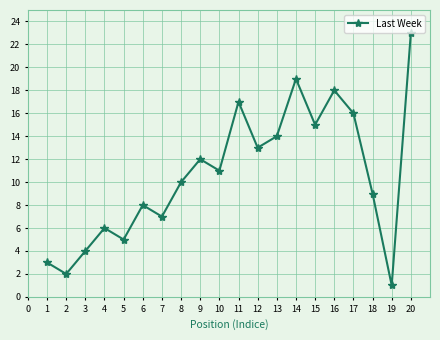

Which category has the highest value across all series?

20